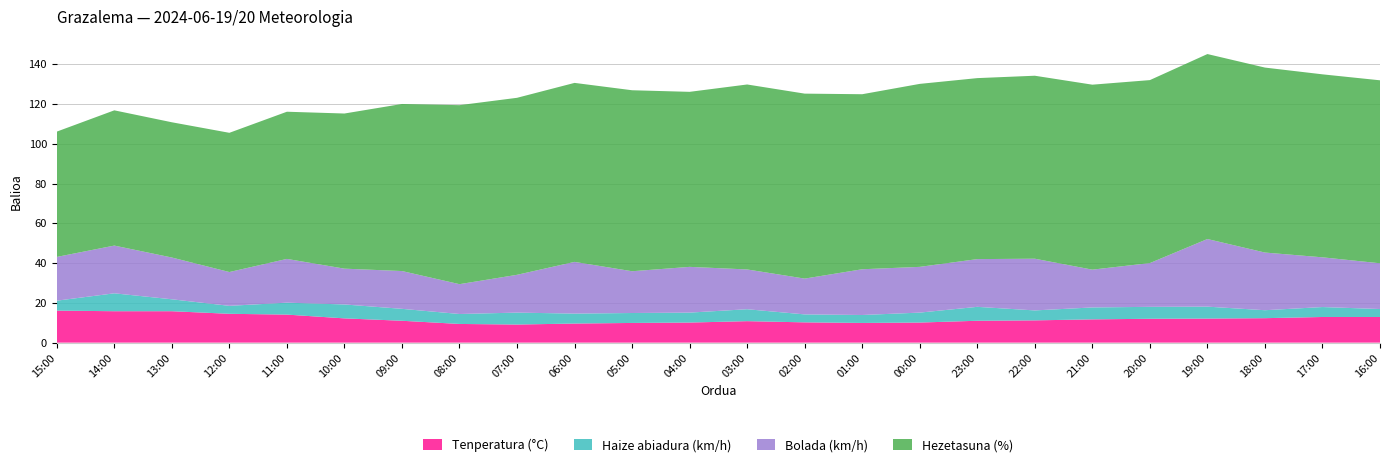

Reading right to left, extract all data points from this chart.

Tenperatura (°C): 12.9	12.9	12.3	12.1	12.0	11.7	11.2	11.0	10.1	9.9	10.2	10.8	10.1	9.9	9.6	9.1	9.4	11.0	12.2	14.1	14.5	15.8	15.8	16.1
Haize abiadura (km/h): 4.0	5.0	4.0	6.0	6.0	6.0	5.0	7.0	5.0	4.0	4.0	6.0	5.0	5.0	5.0	6.0	5.0	6.0	7.0	6.0	4.0	6.0	9.0	5.0
Bolada (km/h): 23.0	25.0	29.0	34.0	22.0	19.0	26.0	24.0	23.0	23.0	18.0	20.0	23.0	21.0	26.0	19.0	15.0	19.0	18.0	22.0	17.0	21.0	24.0	22.0
Hezetasuna (%): 92.0	92.0	93.0	93.0	92.0	93.0	92.0	91.0	92.0	88.0	93.0	93.0	88.0	91.0	90.0	89.0	90.0	84.0	78.0	74.0	70.0	68.0	68.0	63.0